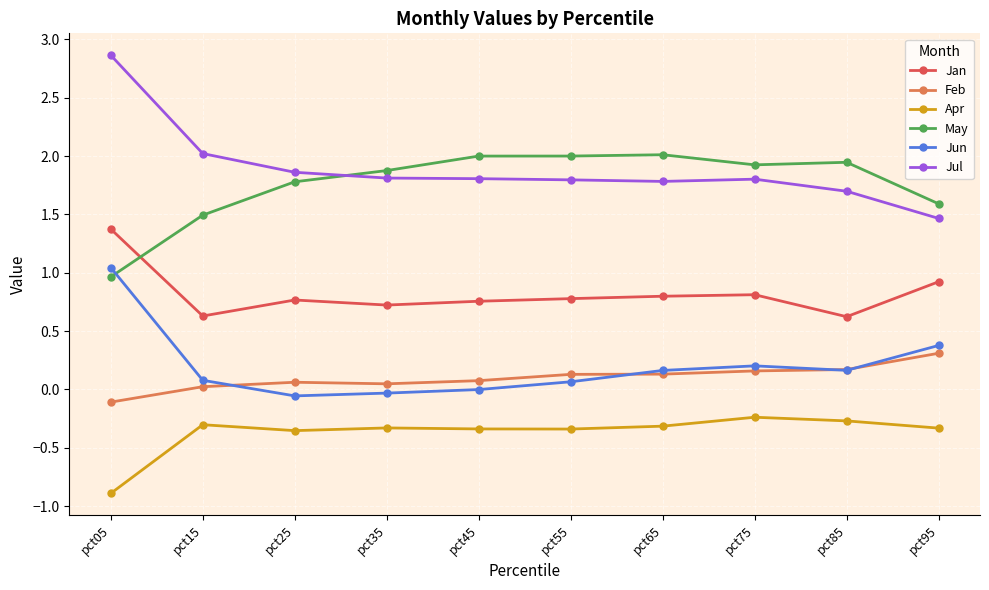

At how many categories does at least one series exceed 1?

10